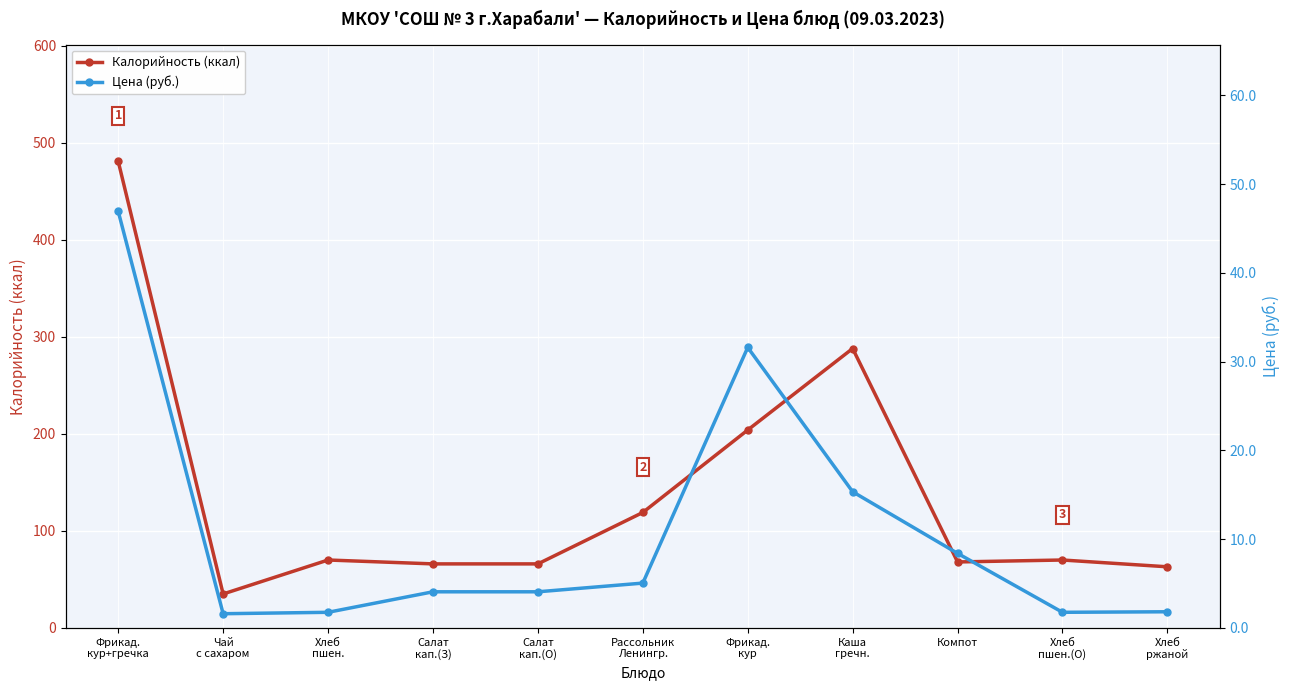

True or false: Цена (руб.) and Калорийность (ккал) intersect in this chart.

False